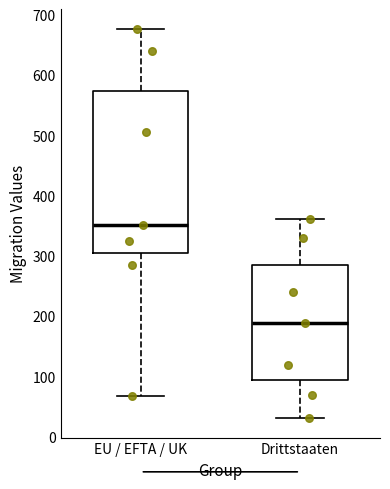

Reading left to right, transcribe this box plot: for each box, give where its median line is, the range the box spans, and where its two whiskers end, as read against the y-axis. The values are not printed on the chart, so give them approximately, as read against the axis.

EU / EFTA / UK: median 350, box 310 to 570, whiskers 70 to 680
Drittstaaten: median 190, box 100 to 290, whiskers 30 to 360